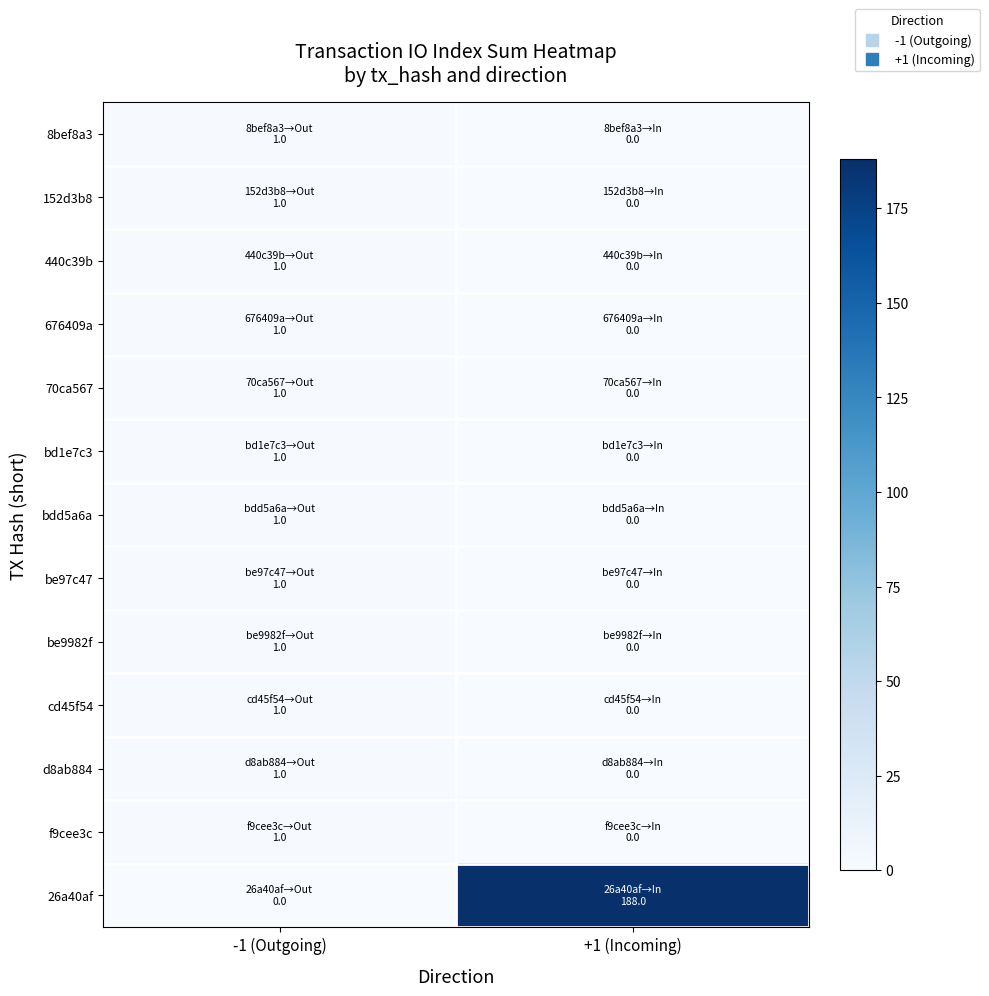

Rank the series by their maximum value, from lowest to highest.

8bef8a3, 152d3b8, 440c39b, 676409a, 70ca567, bd1e7c3, bdd5a6a, be97c47, be9982f, cd45f54, d8ab884, f9cee3c, 26a40af